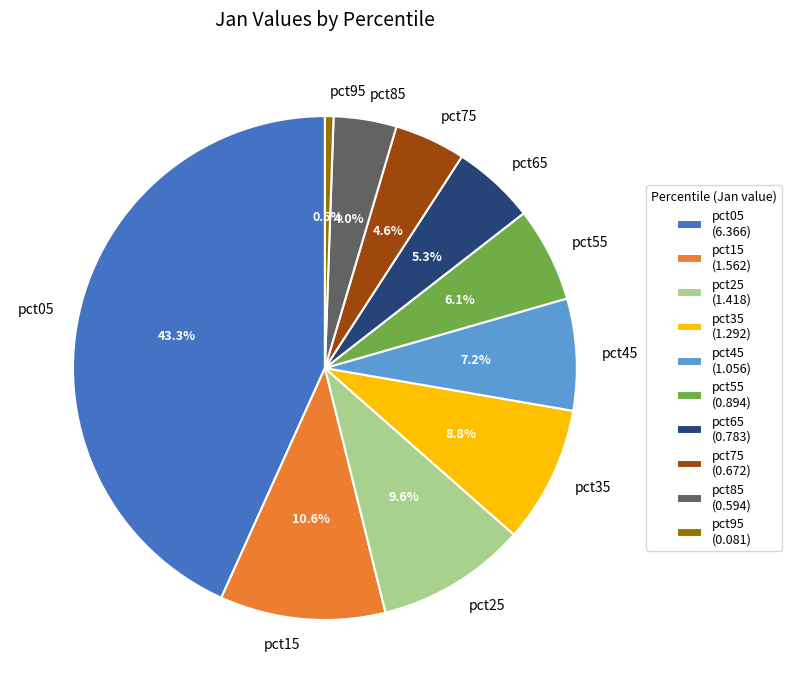

To the nearest percent, what percentage of the pie is pct35?

9%